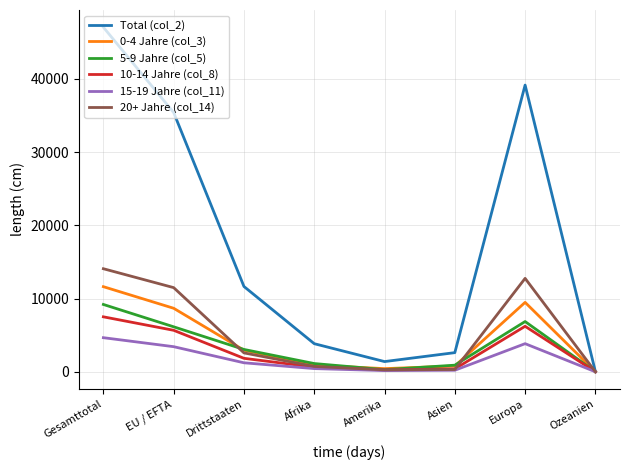

What is the total value across all series at Ozeanien?

46